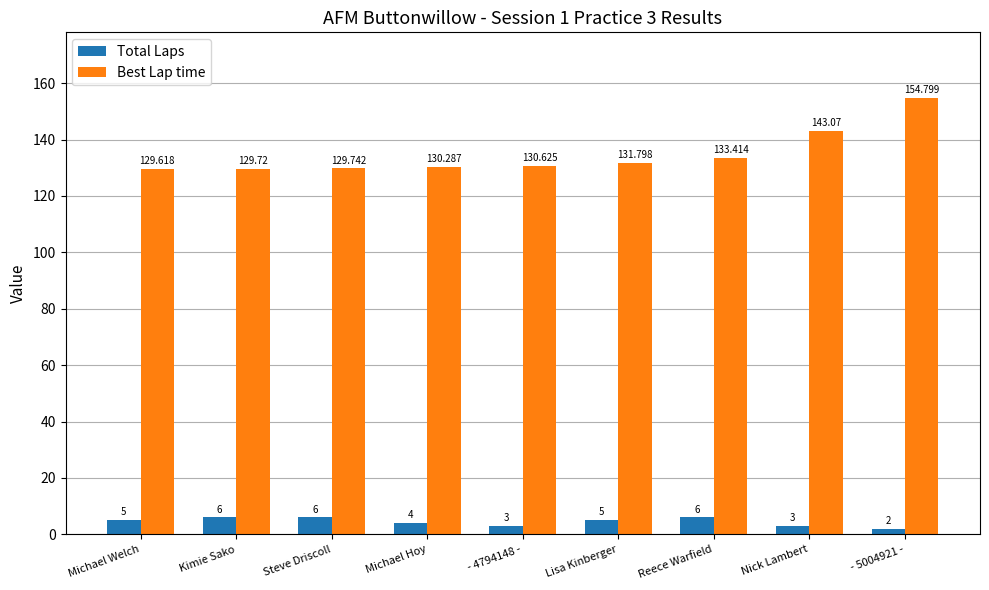

What position from the left is Nick Lambert?

8